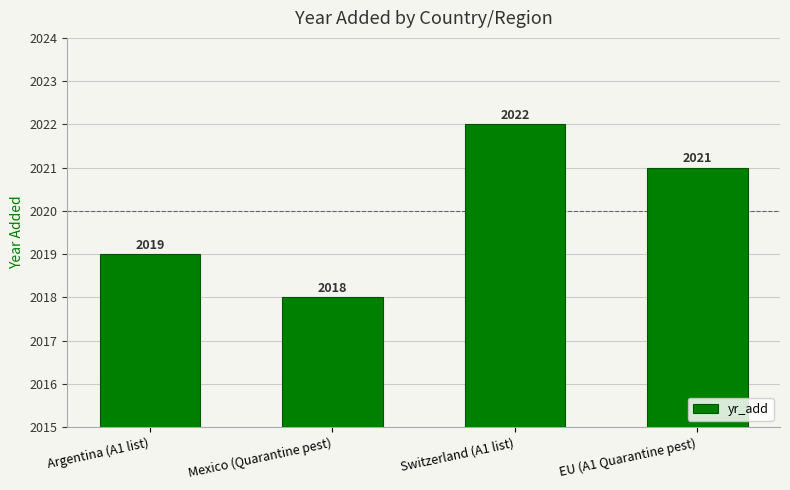

Reading right to left, what are all the values shown in this chart?

EU (A1 Quarantine pest)=2021	Switzerland (A1 list)=2022	Mexico (Quarantine pest)=2018	Argentina (A1 list)=2019